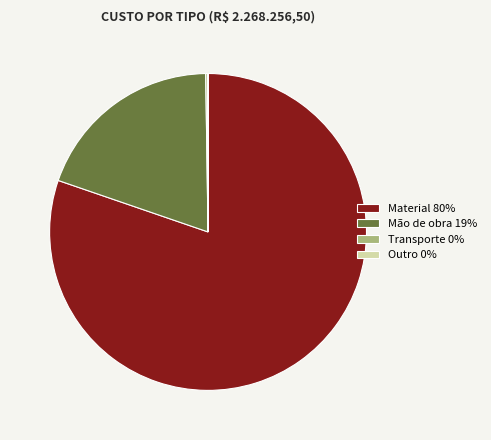

Does Material represent more than half of the total?

Yes